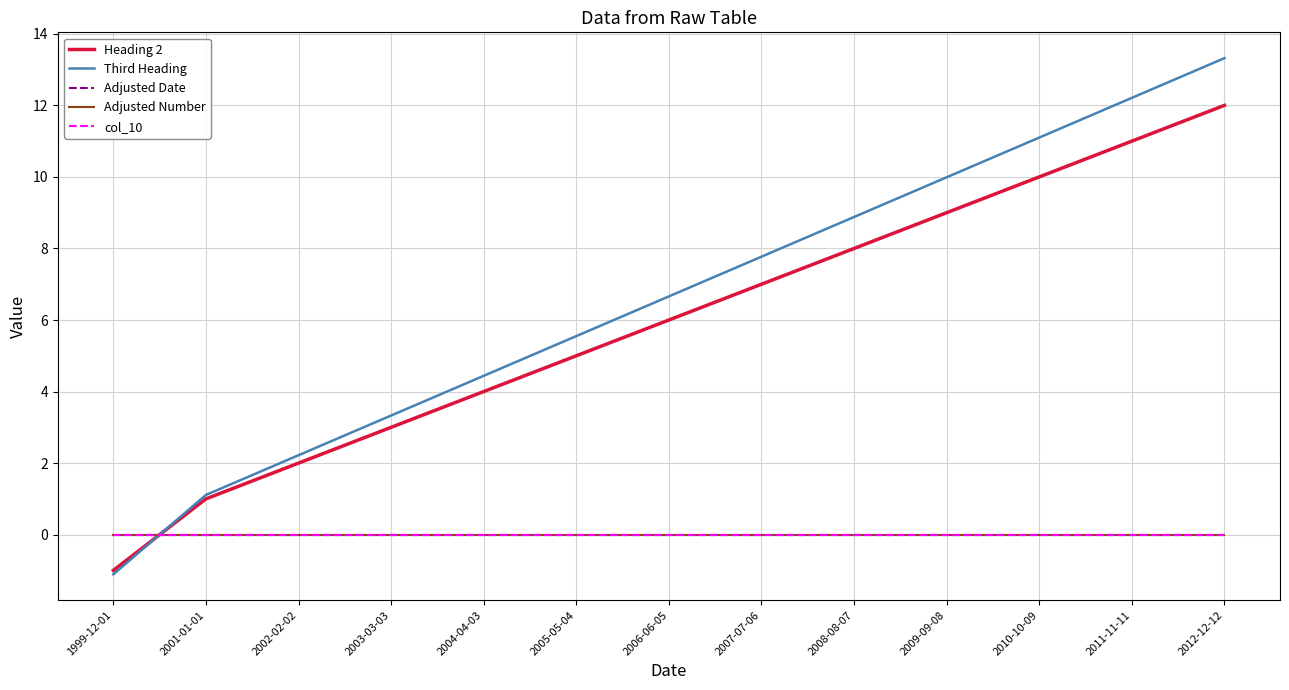

Reading right to left, list all the values displayed in this chart.

Heading 2: 2012-12-12=12.0	2011-11-11=11.0	2010-10-09=10.0	2009-09-08=9.0	2008-08-07=8.0	2007-07-06=7.0	2006-06-05=6.0	2005-05-04=5.0	2004-04-03=4.0	2003-03-03=3.0	2002-02-02=2.0	2001-01-01=1.0	1999-12-01=-1.0
Third Heading: 2012-12-12=13.3	2011-11-11=12.2	2010-10-09=11.1	2009-09-08=10.0	2008-08-07=8.9	2007-07-06=7.8	2006-06-05=6.7	2005-05-04=5.5	2004-04-03=4.4	2003-03-03=3.3	2002-02-02=2.2	2001-01-01=1.1	1999-12-01=-1.1
Adjusted Date: 2012-12-12=0.0	2011-11-11=0.0	2010-10-09=0.0	2009-09-08=0.0	2008-08-07=0.0	2007-07-06=0.0	2006-06-05=0.0	2005-05-04=0.0	2004-04-03=0.0	2003-03-03=0.0	2002-02-02=0.0	2001-01-01=0.0	1999-12-01=0.0
Adjusted Number: 2012-12-12=0.0	2011-11-11=0.0	2010-10-09=0.0	2009-09-08=0.0	2008-08-07=0.0	2007-07-06=0.0	2006-06-05=0.0	2005-05-04=0.0	2004-04-03=0.0	2003-03-03=0.0	2002-02-02=0.0	2001-01-01=0.0	1999-12-01=0.0
col_10: 2012-12-12=0.0	2011-11-11=0.0	2010-10-09=0.0	2009-09-08=0.0	2008-08-07=0.0	2007-07-06=0.0	2006-06-05=0.0	2005-05-04=0.0	2004-04-03=0.0	2003-03-03=0.0	2002-02-02=0.0	2001-01-01=0.0	1999-12-01=0.0